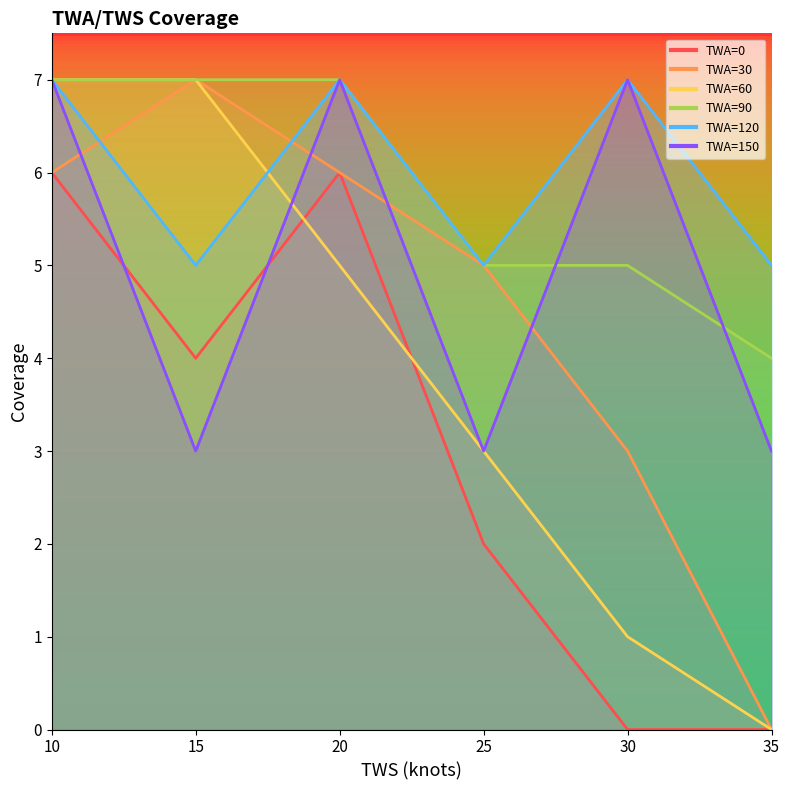

Between 20 and 25, which series saw the biggest shift?

TWA=0